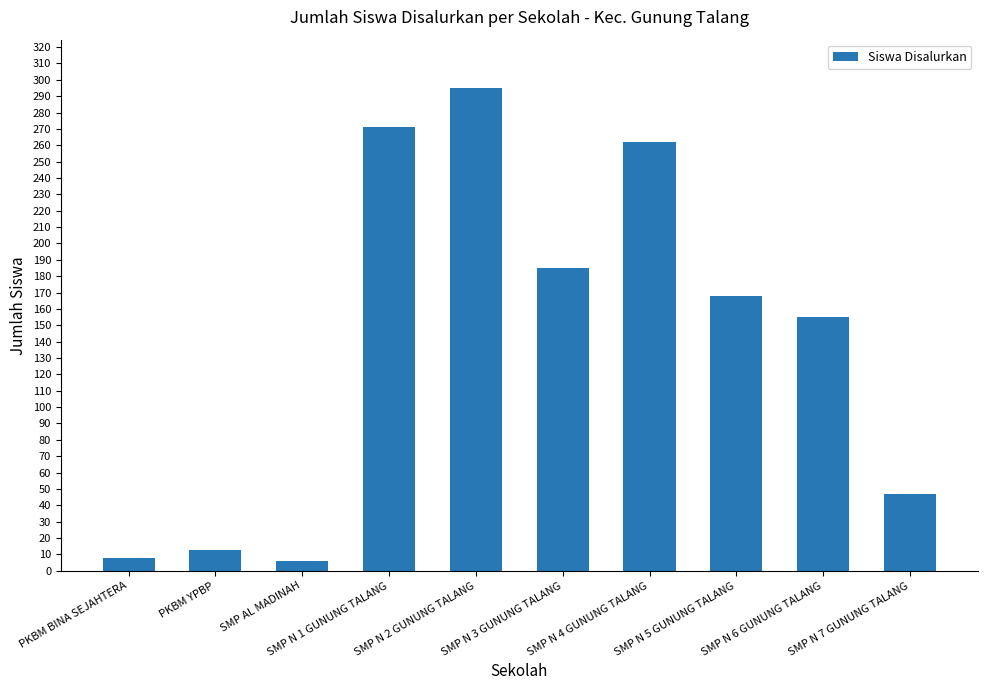

Is it true that the value at SMP N 7 GUNUNG TALANG is 47?

True